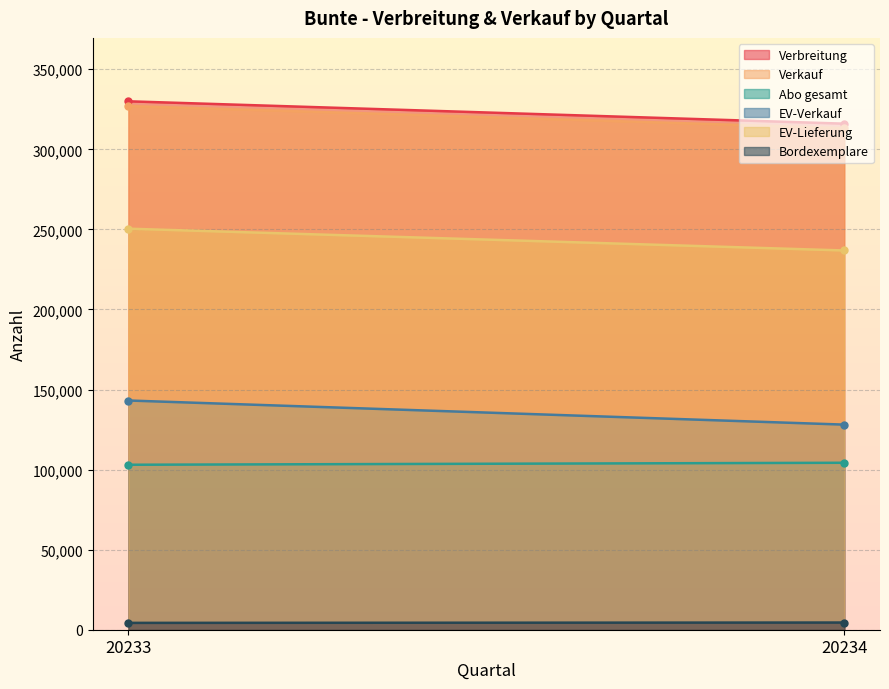

True or false: Bordexemplare has a value of 4278 at 20233.

True